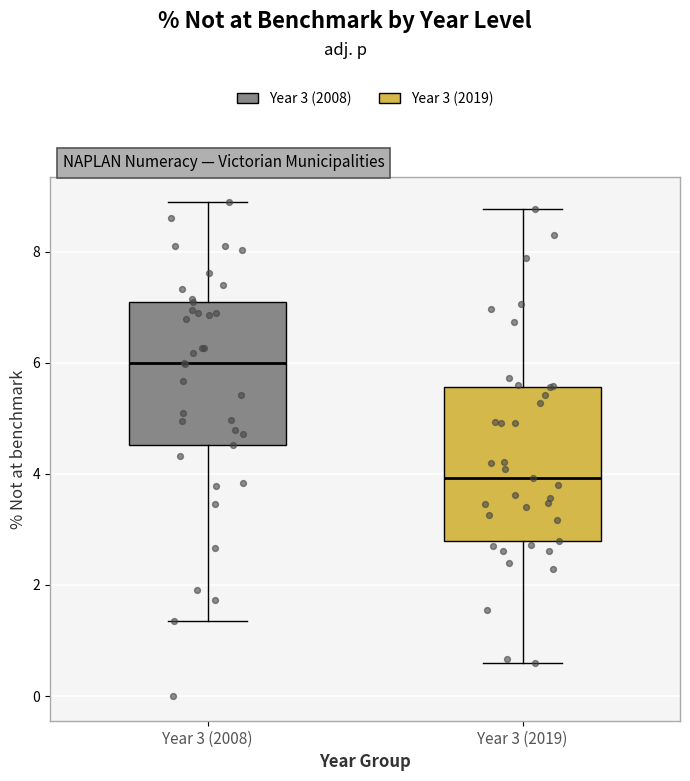

Reading left to right, read every box against the y-axis: the position of its median line, the range the box covers, and the ends of its whiskers. The values are not printed on the chart, so give them approximately, as read against the axis.

Year 3 (2008): median 6.0, box 4.6 to 7.0, whiskers 1.4 to 9.0
Year 3 (2019): median 4.0, box 2.8 to 5.6, whiskers 0.6 to 8.8